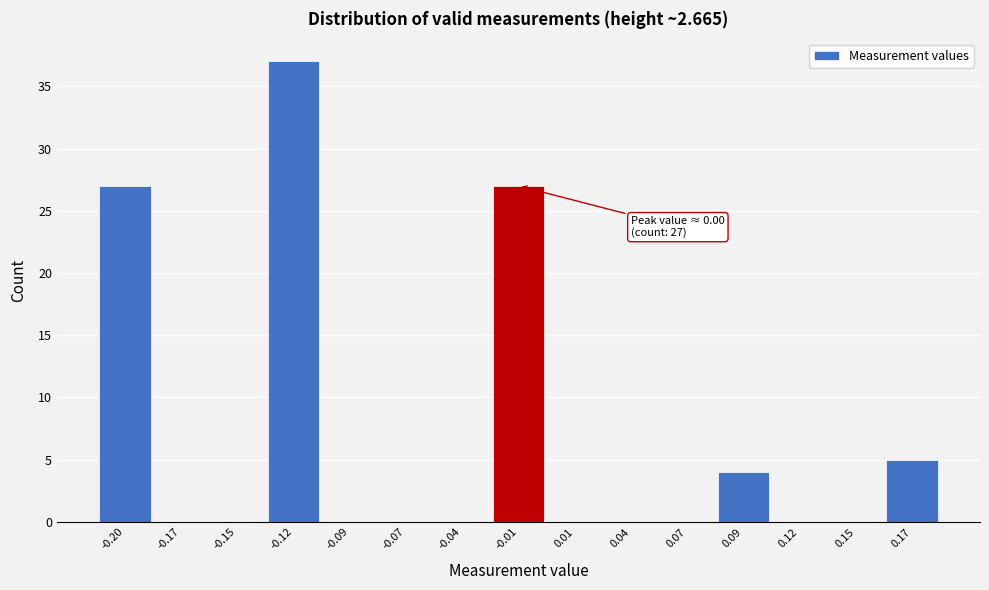

Reading right to left, extract all data points from this chart.

0.17=5	0.15=0	0.12=0	0.09=4	0.07=0	0.04=0	0.01=0	-0.01=27	-0.04=0	-0.07=0	-0.09=0	-0.12=37	-0.15=0	-0.17=0	-0.20=27